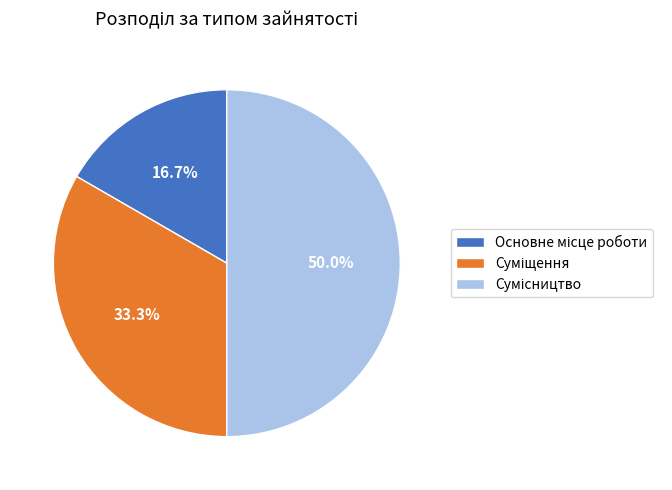

Rank the categories by value from highest to lowest.

Сумісництво, Суміщення, Основне місце роботи